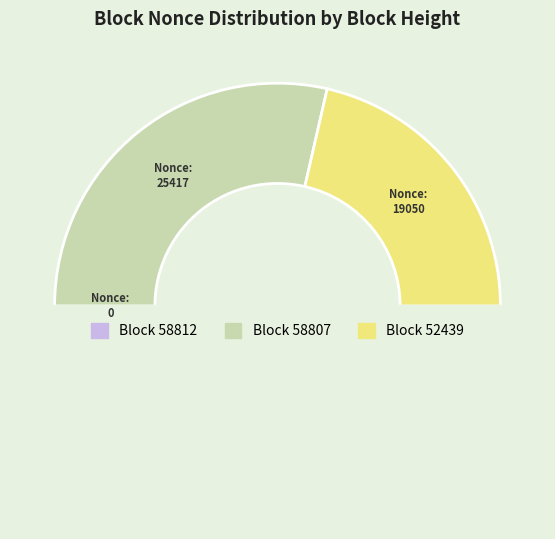

Rank the categories by value from highest to lowest.

58807, 52439, 58812